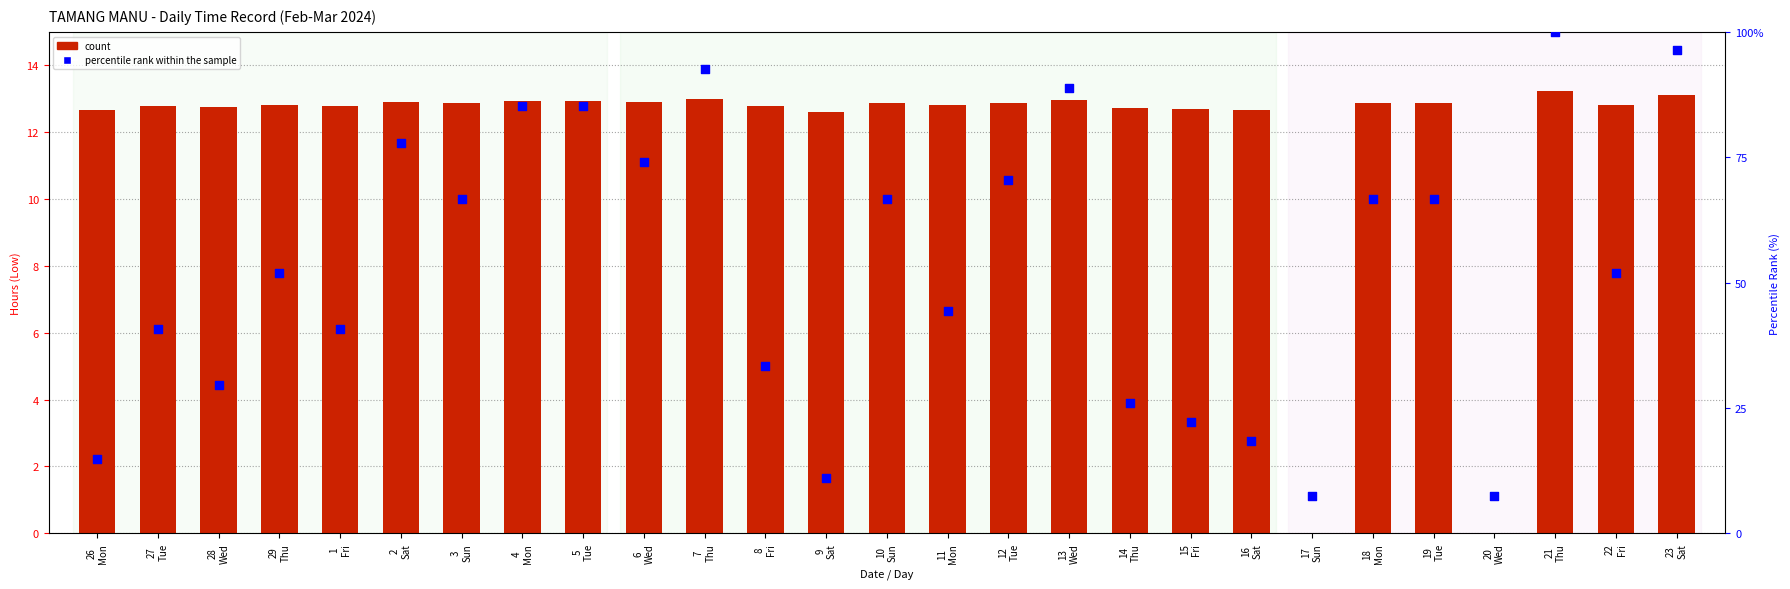

What are all the series names shown in the legend?

count, percentile rank within the sample